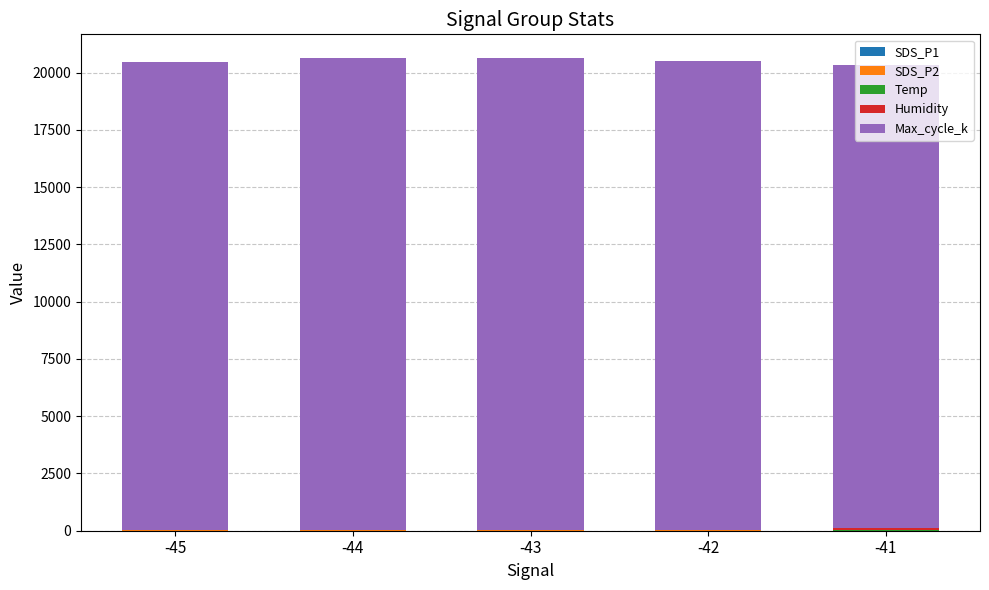

How many categories are shown in the chart?

5